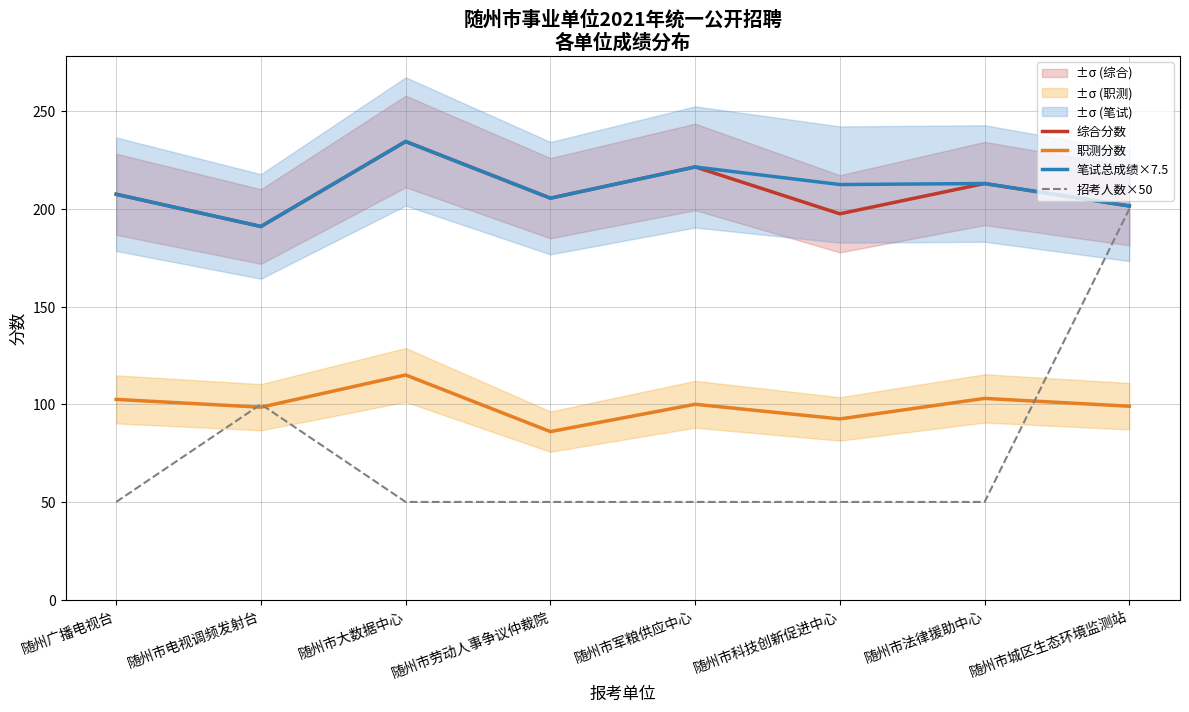

In 综合分数, how many points are lower than both neighbors (excluding endpoints)?

3